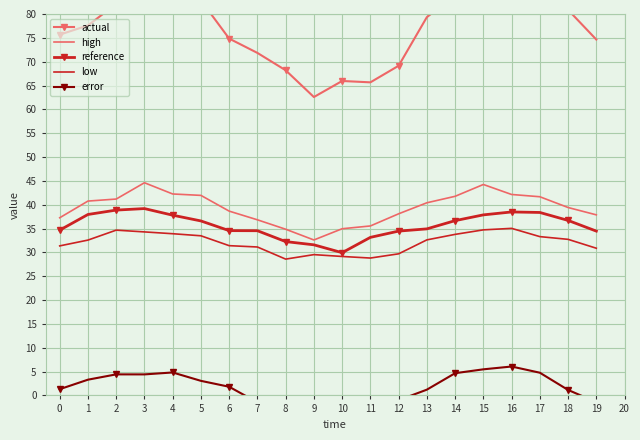

Which series changed the most between 3 and 9?

actual